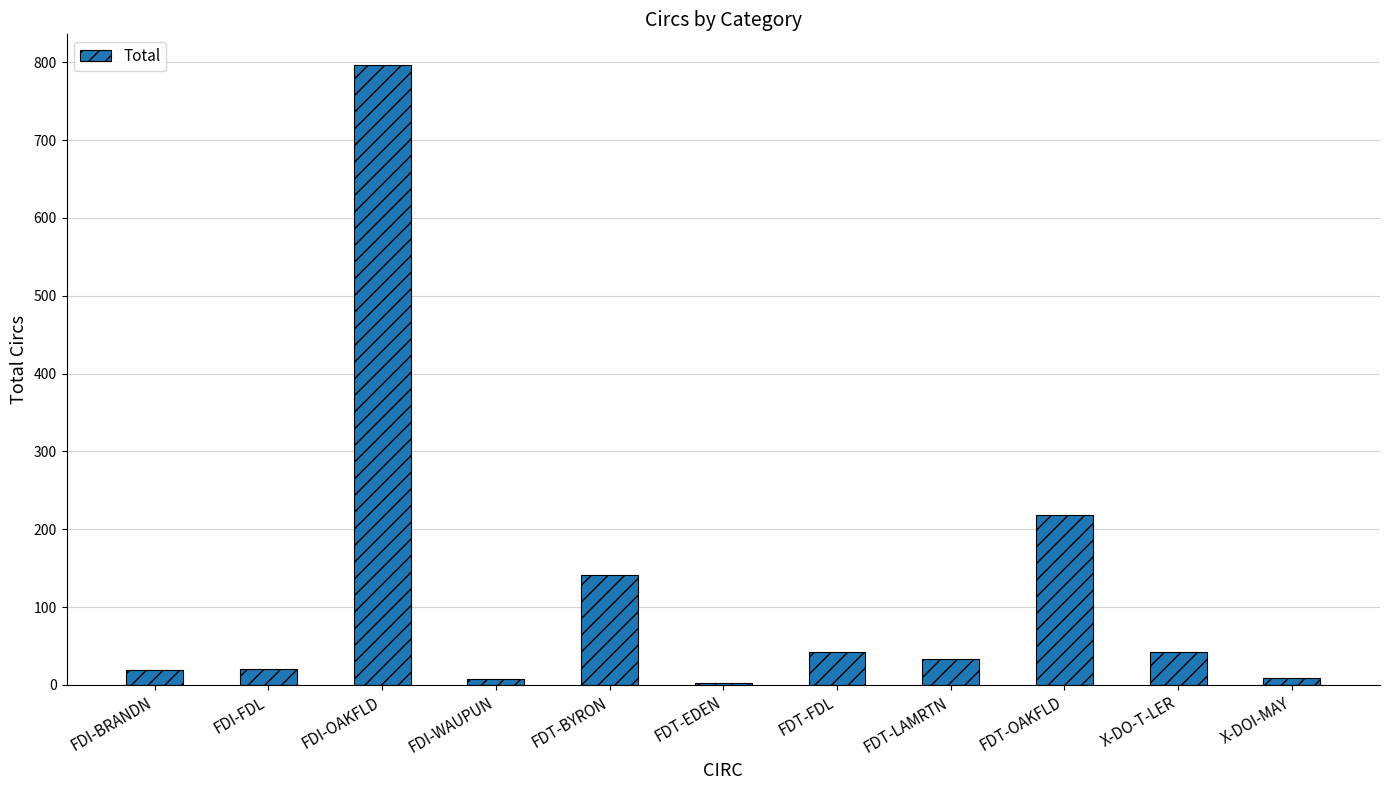

Where is the data nearest to the value 399?

FDT-OAKFLD